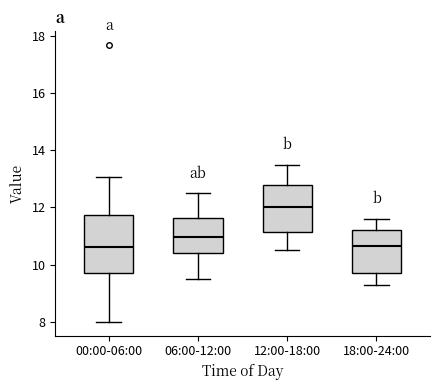

Which box's median line is the highest?

12:00-18:00